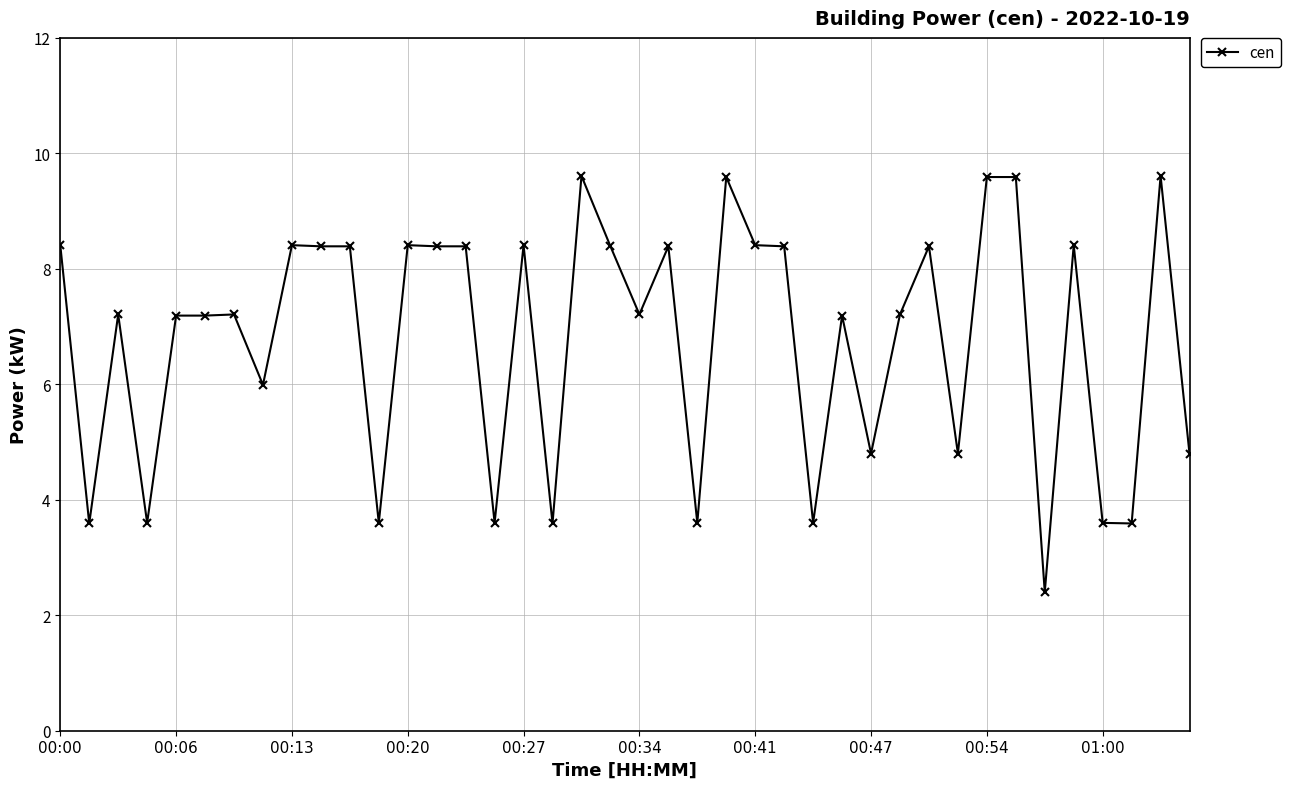

What is the difference between the maximum and minimum values?

7.2